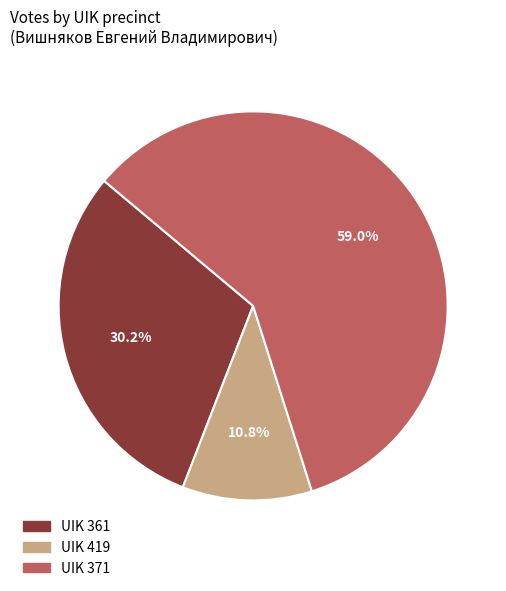

Is there any slice that represents more than half of the pie?

Yes